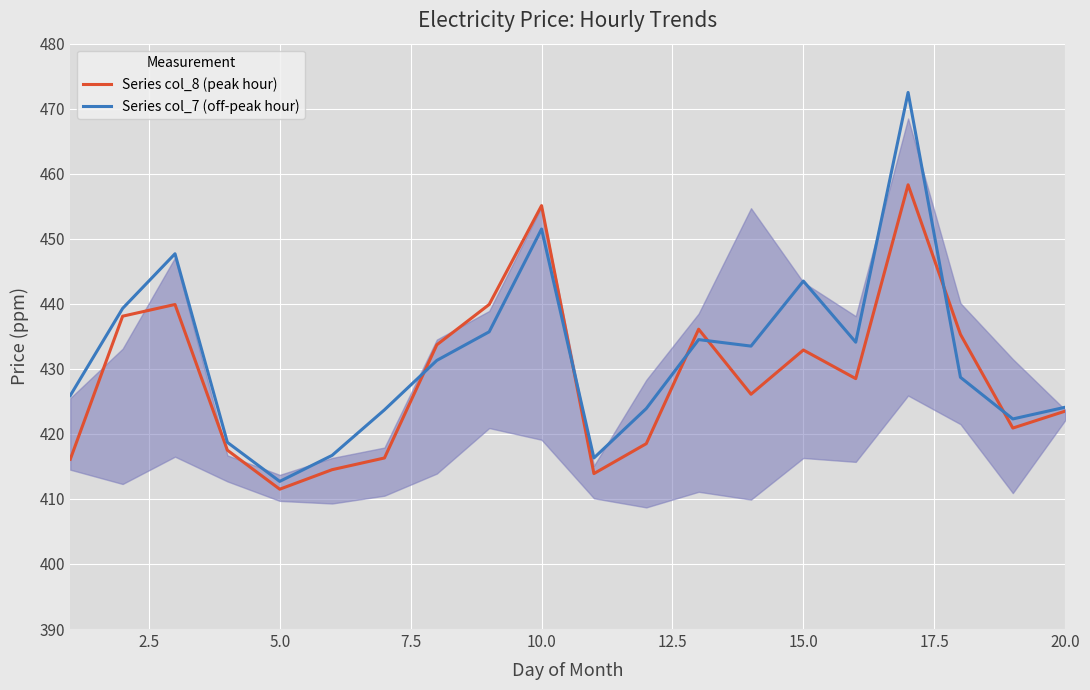

Which series has the widest spread of values?

Series col_7 (off-peak hour)